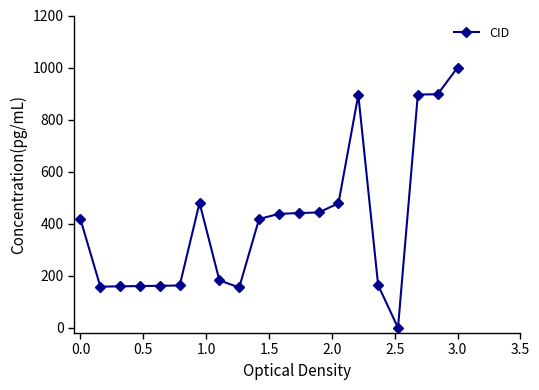

What is the sum of all values?

8108.1